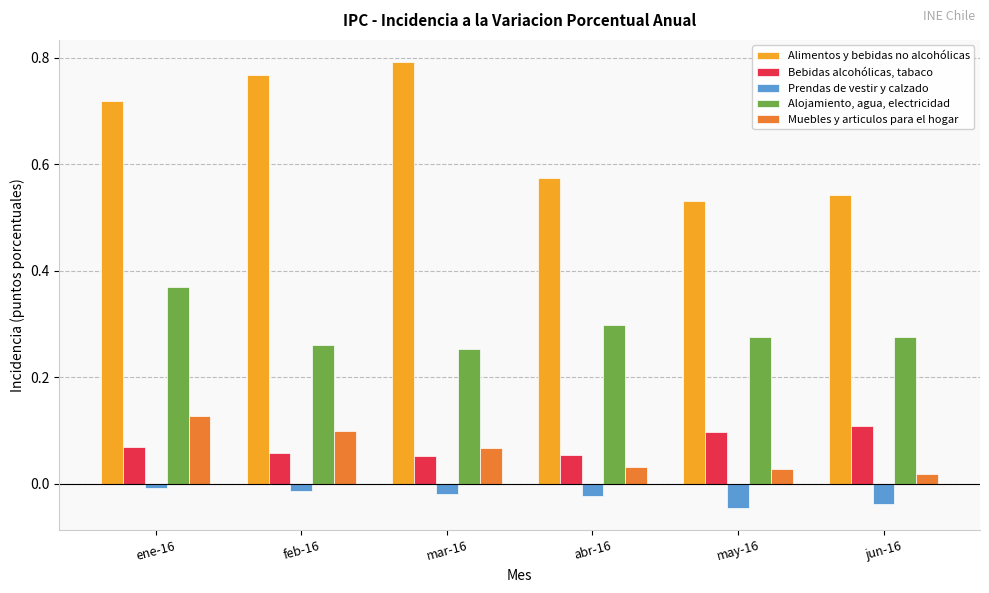

What is the label of the 1st bar from the right?

jun-16